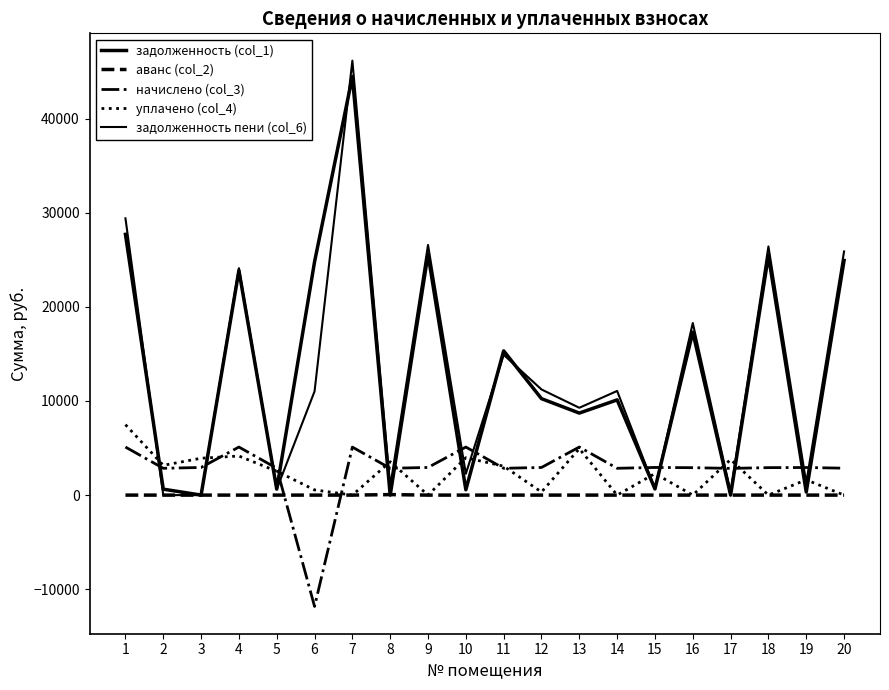

How many interior local valleys does the задолженность пени (col_6) series have?

7